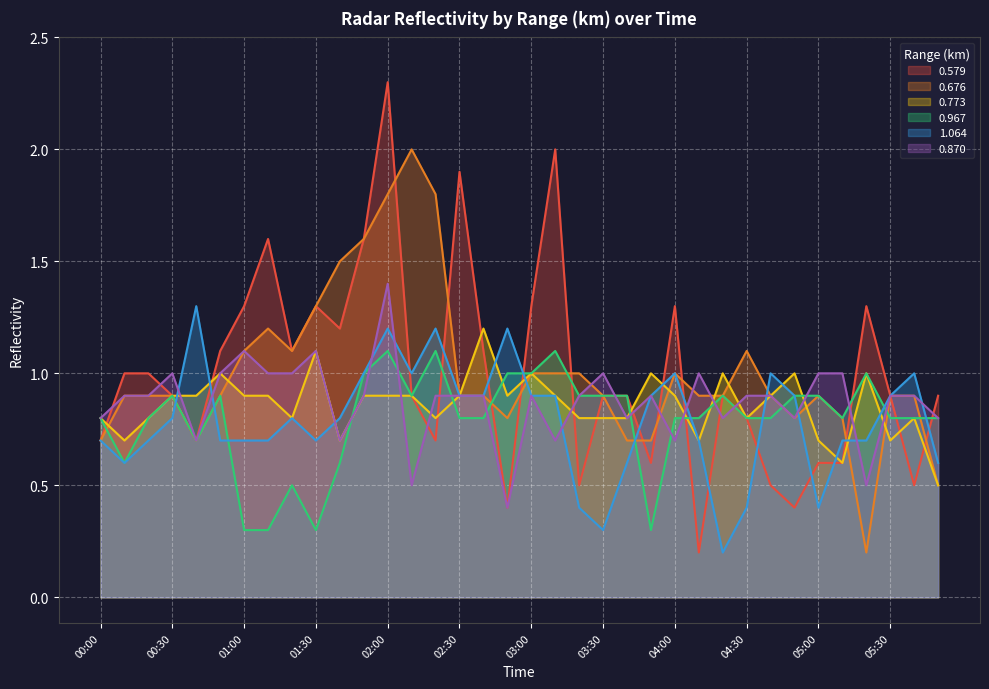

How many interior local valleys does the 1.064 series have?

6